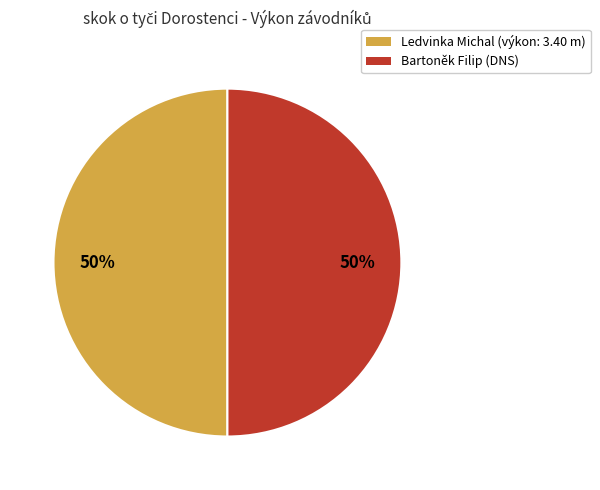

Is it true that Bartoněk Filip is 43% of the pie?

False